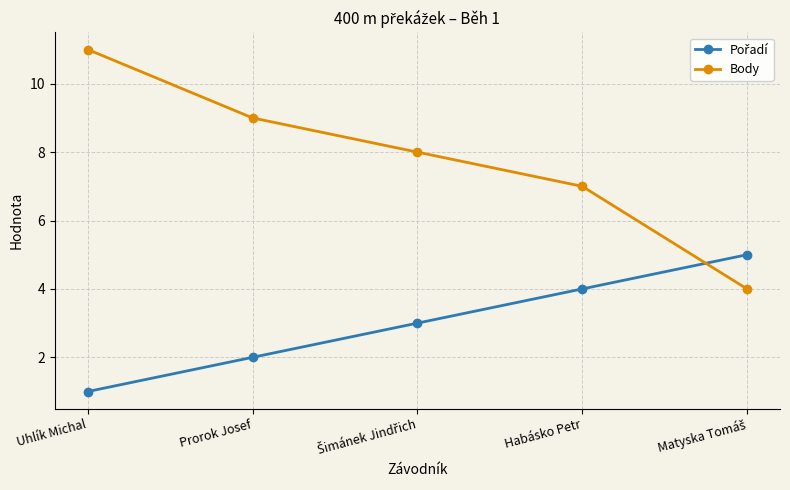

What is the sum of all Body values?

39